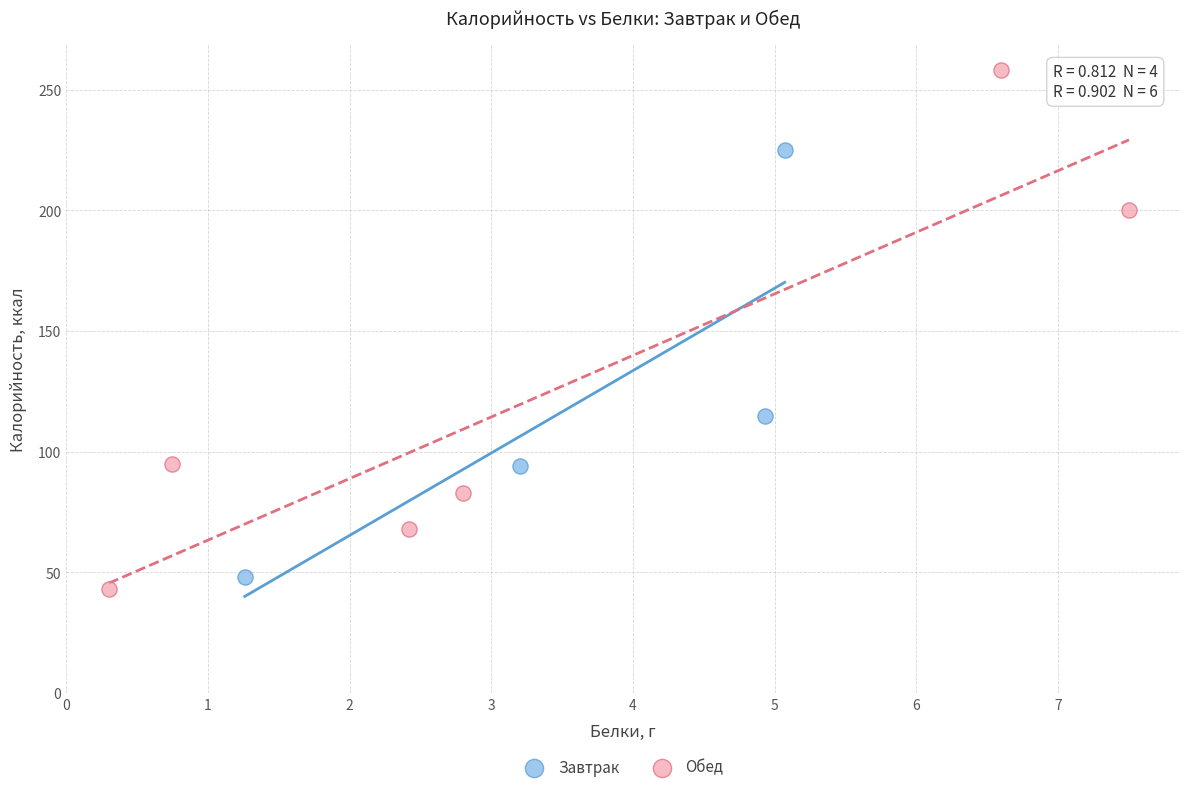

Which series reaches the minimum Y coordinate?

Обед